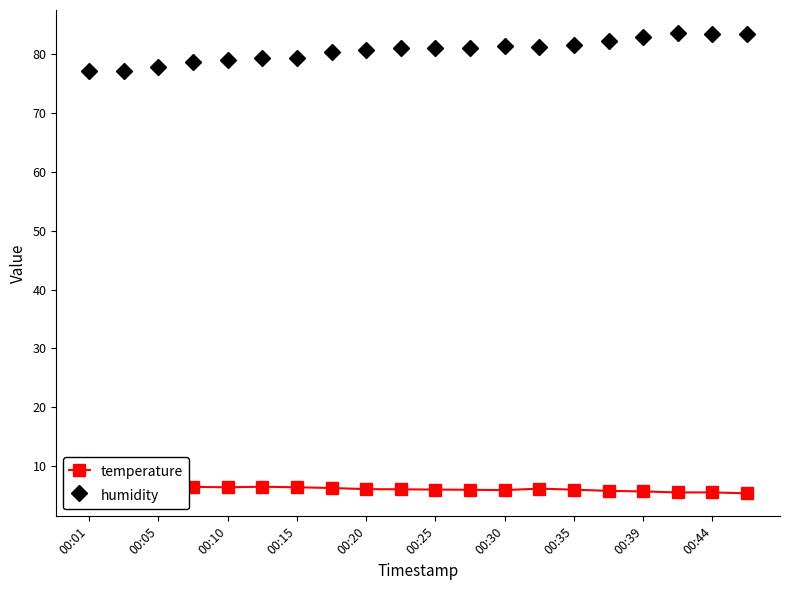

What are all the series names shown in the legend?

temperature, humidity